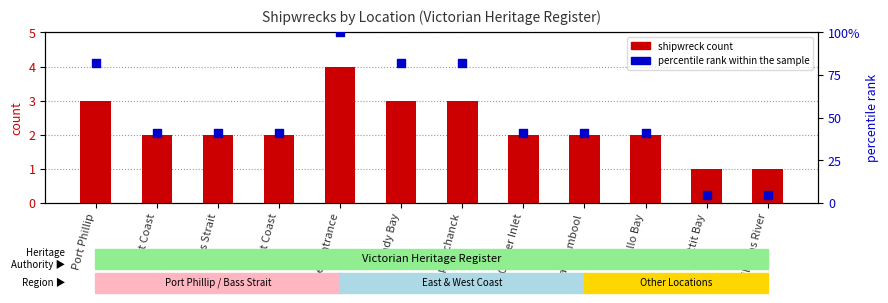

At how many categories does at least one series exceed 32?

10